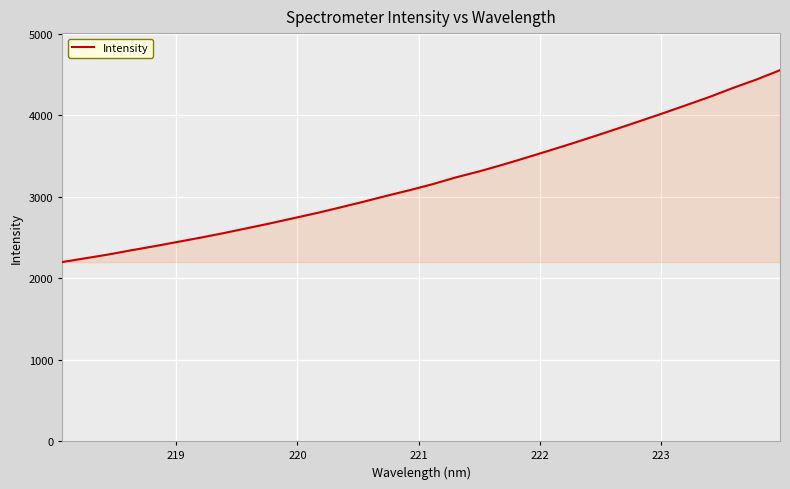

What is the maximum value shown in the chart?

4555.5